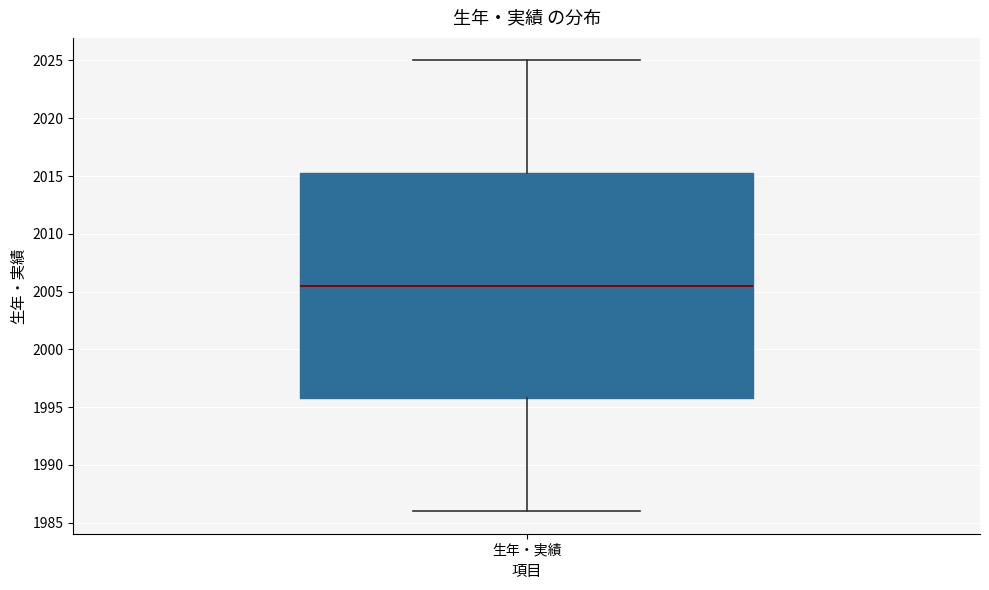

Read this box plot against the y-axis: the position of the median line, the range covered by the box, and the ends of both whiskers. The values are not printed on the chart, so give them approximately, as read against the axis.

median 2005.5, box 1996.0 to 2015.5, whiskers 1986.0 to 2025.0